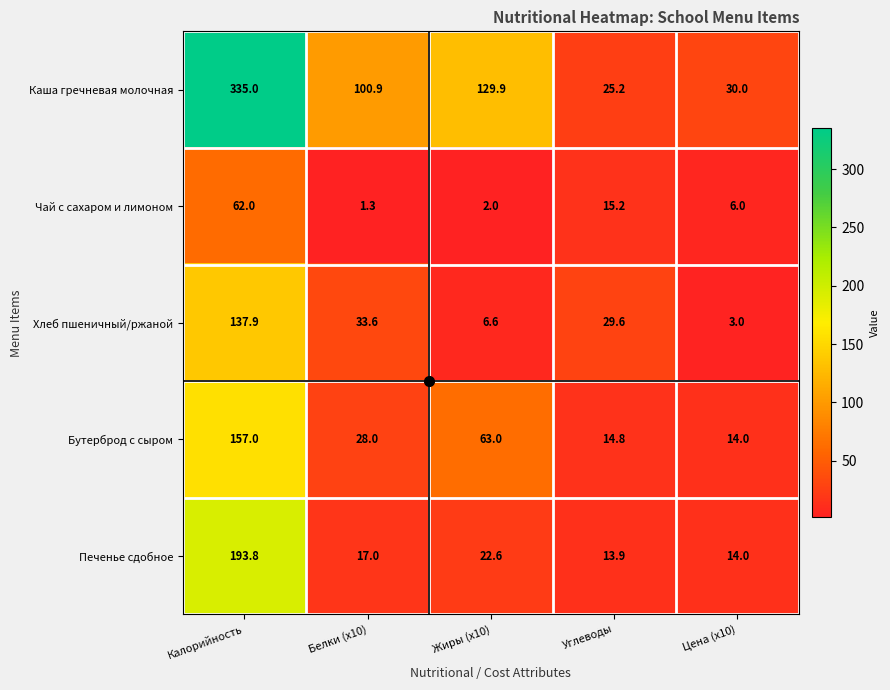

What is the total value across all series at Цена (x10)?

67.0